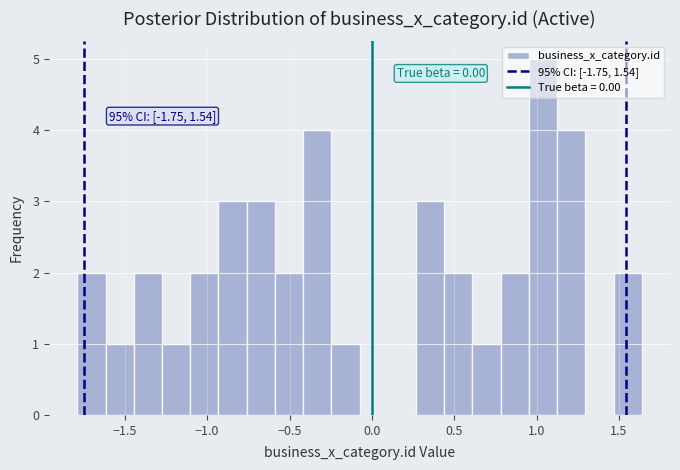

Read against the x-axis, roughly where is the centre of the tallest bar?

1.05